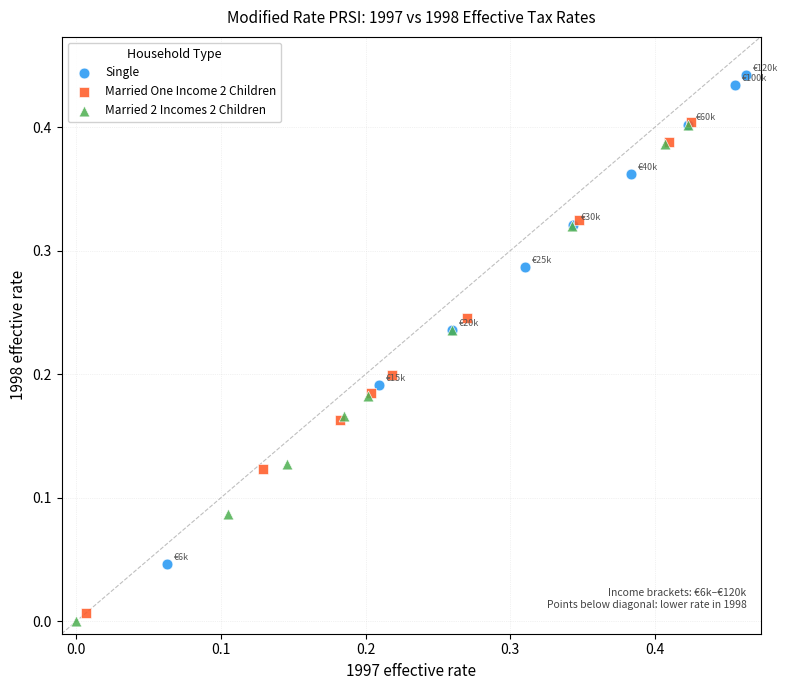

Which series reaches the minimum Y coordinate?

Married 2 Incomes 2 Children